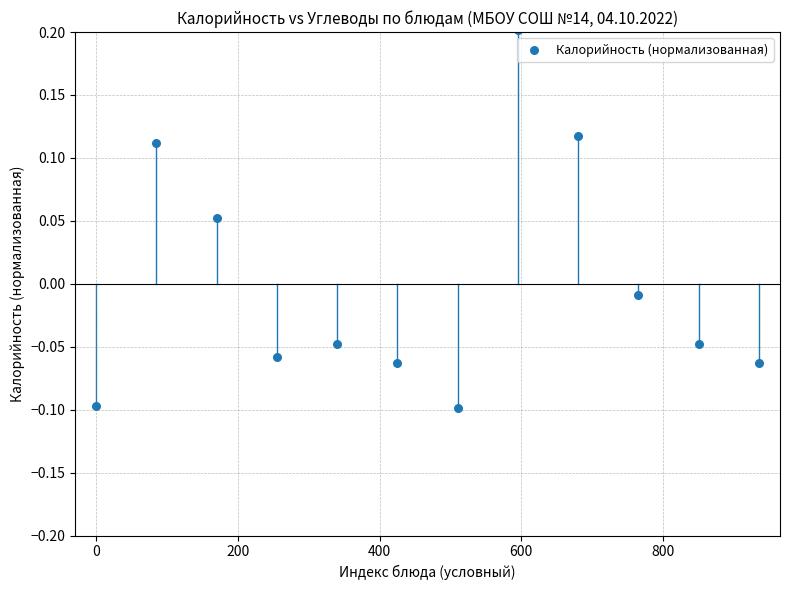

What is the range of X values (max minus min)?

935.0